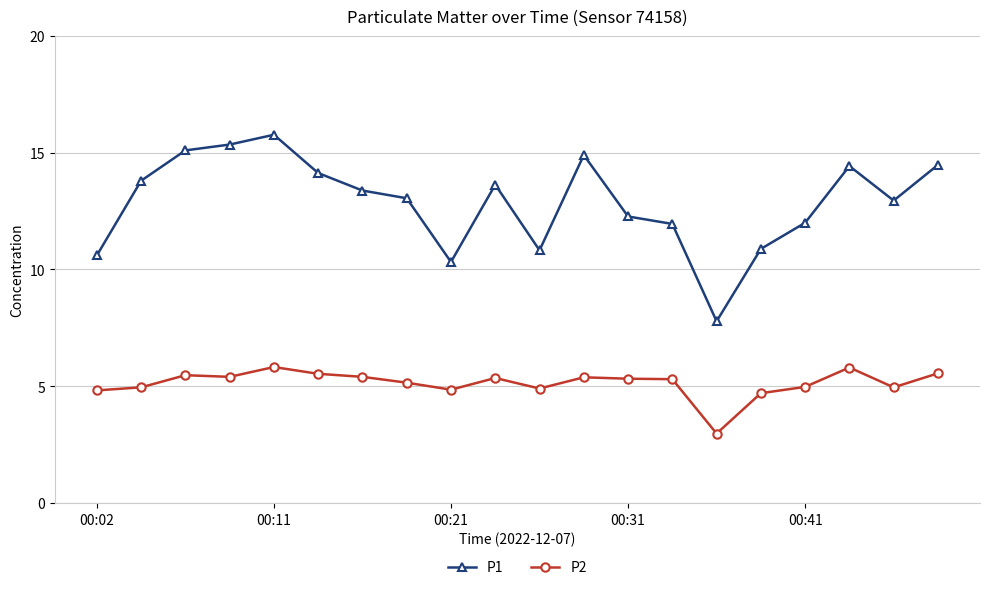

List the series in order of their peak value, highest first.

P1, P2